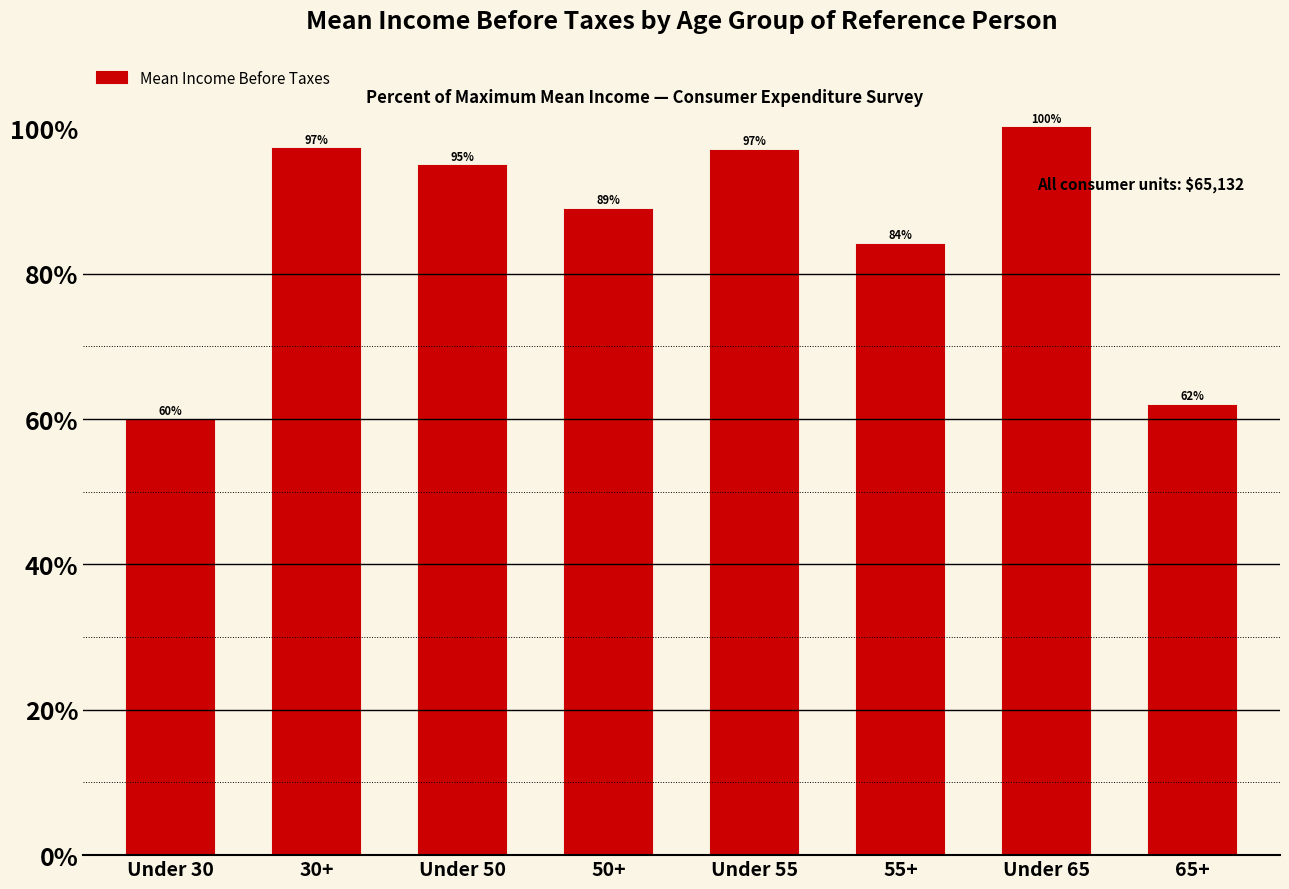

What is the value of the 4th bar from the left?

88.8